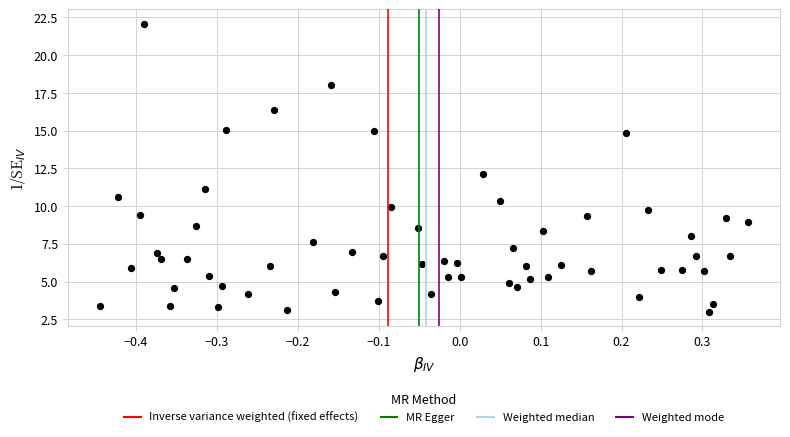

What is the range of Y values (max minus min)?

19.1